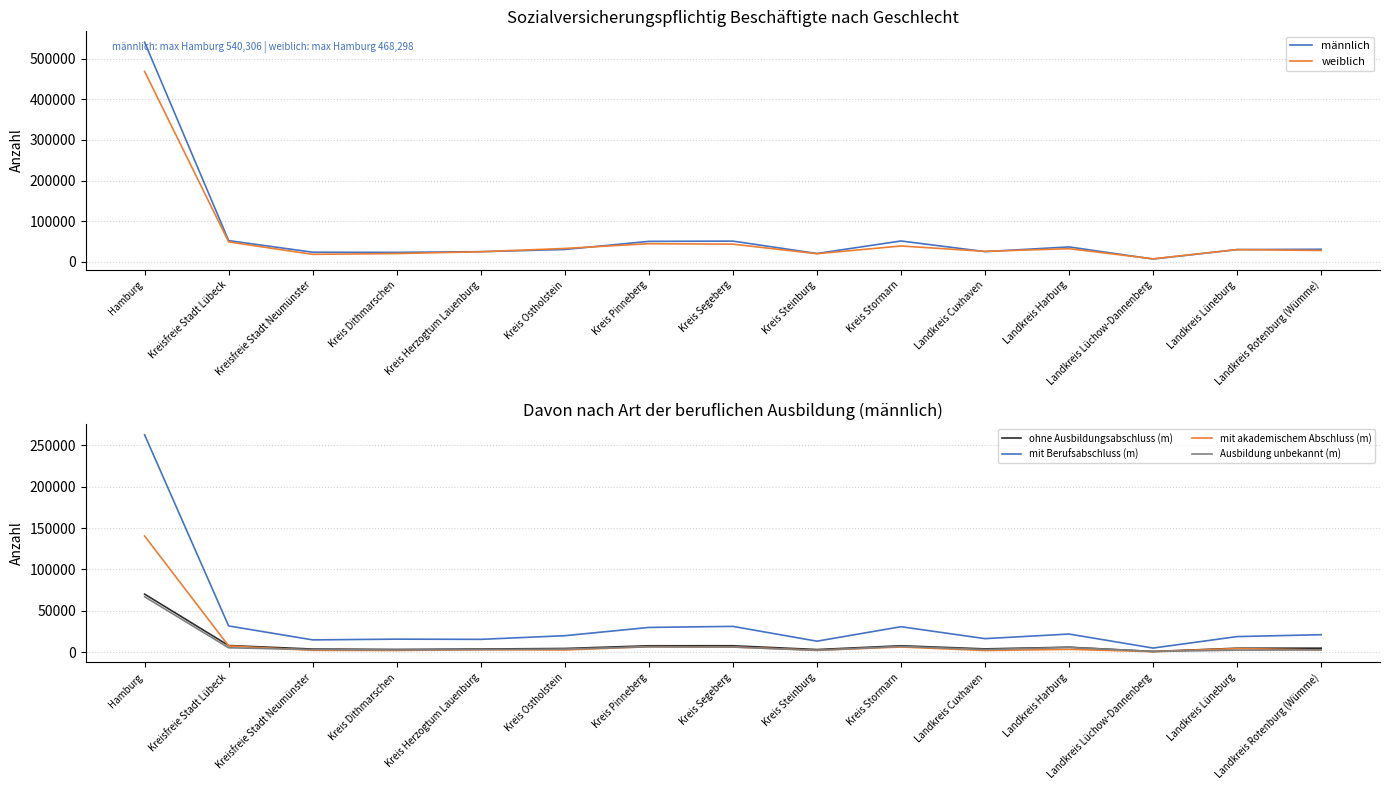

What is the difference between the second highest and minimum values in the mit akademischem Abschluss (m) series?

6899